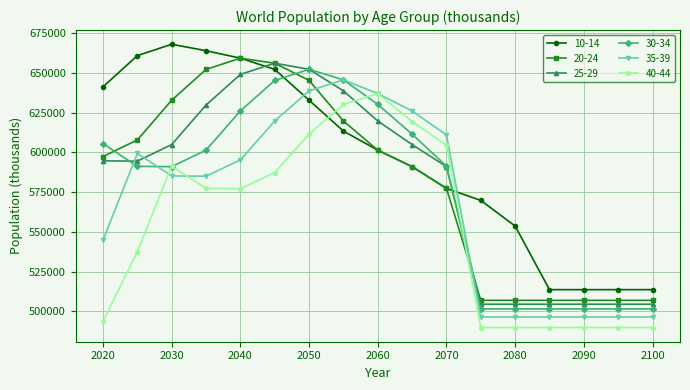

What is the greatest value displayed?

668057.9